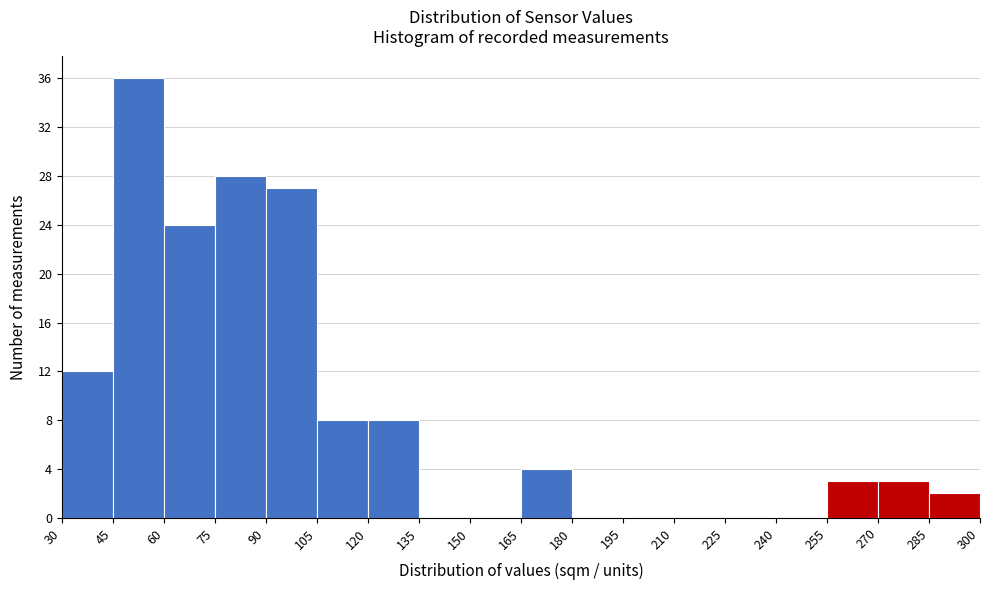

Over which range of the x-axis is the bar tallest?

45 to 60